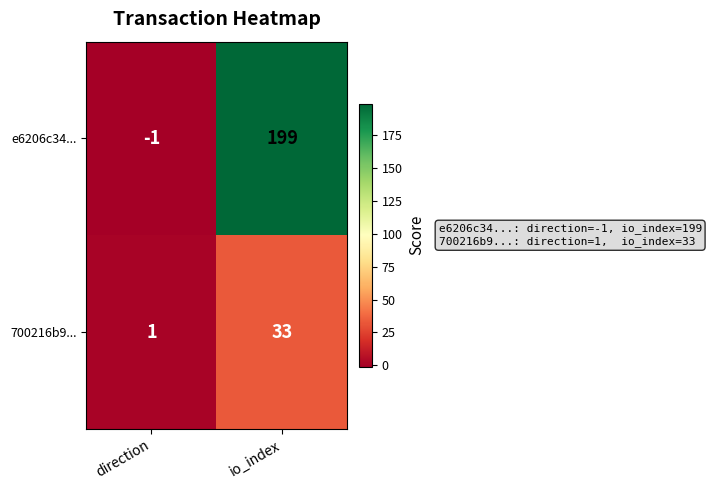

Where is 700216b9... nearest to the value 17?

direction